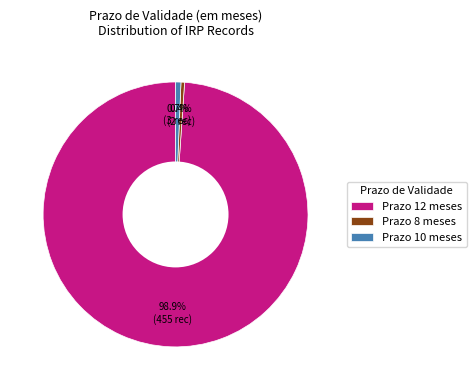

Which category accounts for the majority?

Prazo 12 meses